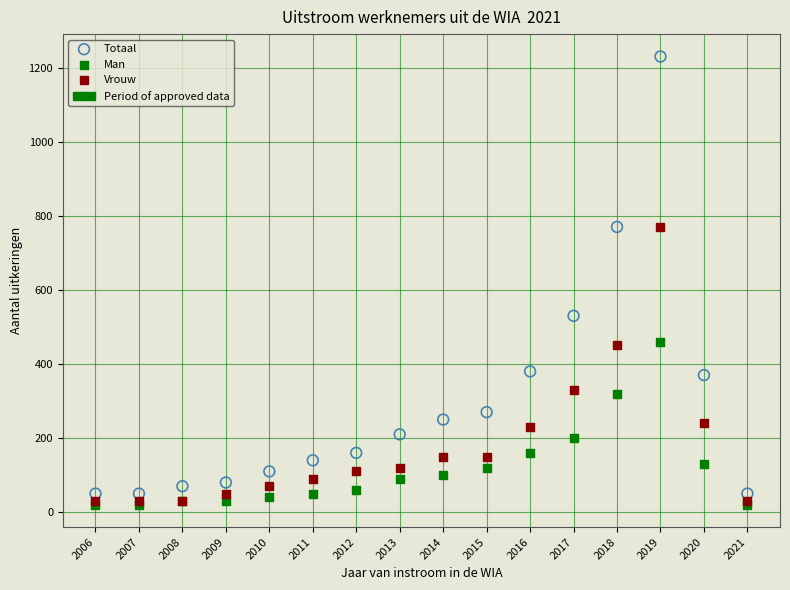

In the Totaal series, what Y value is closest to 640?

530